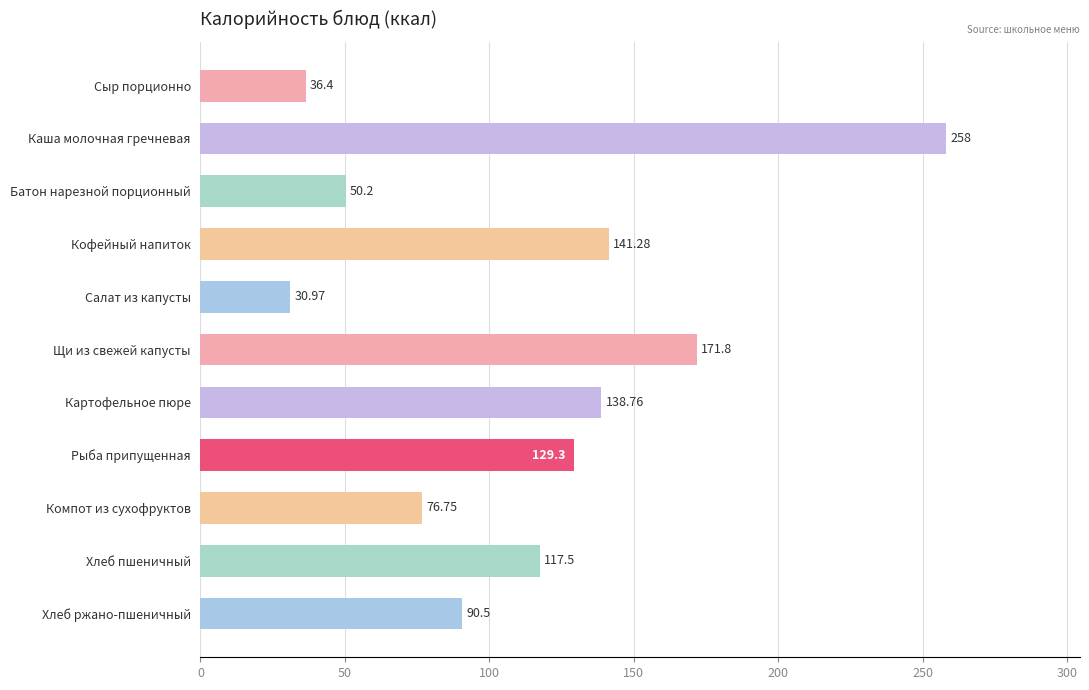

Which label corresponds to the largest value in the chart?

Каша молочная гречневая